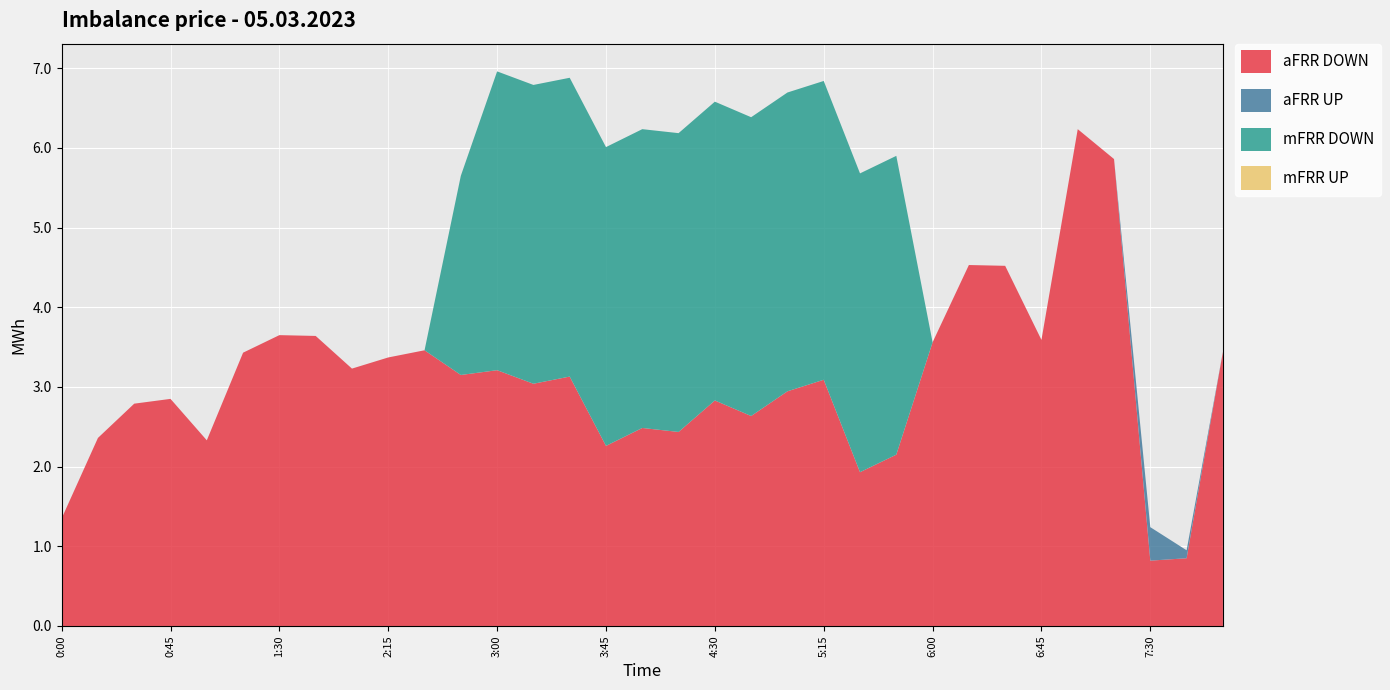

Reading left to right, extract all data points from this chart.

aFRR DOWN: 0:00=1.4	0:15=2.4	0:30=2.8	0:45=2.9	1:00=2.3	1:15=3.4	1:30=3.6	1:45=3.6	2:00=3.2	2:15=3.4	2:30=3.5	2:45=3.1	3:00=3.2	3:15=3.0	3:30=3.1	3:45=2.3	4:00=2.5	4:15=2.4	4:30=2.8	4:45=2.6	5:00=2.9	5:15=3.1	5:30=1.9	5:45=2.1	6:00=3.6	6:15=4.5	6:30=4.5	6:45=3.6	7:00=6.2	7:15=5.9	7:30=0.8	7:45=0.8	8:00=3.4
aFRR UP: 0:00=0.0	0:15=0.0	0:30=0.0	0:45=0.0	1:00=0.0	1:15=0.0	1:30=0.0	1:45=0.0	2:00=0.0	2:15=0.0	2:30=0.0	2:45=0.0	3:00=0.0	3:15=0.0	3:30=0.0	3:45=0.0	4:00=0.0	4:15=0.0	4:30=0.0	4:45=0.0	5:00=0.0	5:15=0.0	5:30=0.0	5:45=0.0	6:00=0.0	6:15=0.0	6:30=0.0	6:45=0.0	7:00=0.0	7:15=0.0	7:30=0.4	7:45=0.1	8:00=0.0
mFRR DOWN: 0:00=0.0	0:15=0.0	0:30=0.0	0:45=0.0	1:00=0.0	1:15=0.0	1:30=0.0	1:45=0.0	2:00=0.0	2:15=0.0	2:30=0.0	2:45=2.5	3:00=3.8	3:15=3.8	3:30=3.8	3:45=3.8	4:00=3.8	4:15=3.8	4:30=3.8	4:45=3.8	5:00=3.8	5:15=3.8	5:30=3.8	5:45=3.8	6:00=0.0	6:15=0.0	6:30=0.0	6:45=0.0	7:00=0.0	7:15=0.0	7:30=0.0	7:45=0.0	8:00=0.0
mFRR UP: 0:00=0.0	0:15=0.0	0:30=0.0	0:45=0.0	1:00=0.0	1:15=0.0	1:30=0.0	1:45=0.0	2:00=0.0	2:15=0.0	2:30=0.0	2:45=0.0	3:00=0.0	3:15=0.0	3:30=0.0	3:45=0.0	4:00=0.0	4:15=0.0	4:30=0.0	4:45=0.0	5:00=0.0	5:15=0.0	5:30=0.0	5:45=0.0	6:00=0.0	6:15=0.0	6:30=0.0	6:45=0.0	7:00=0.0	7:15=0.0	7:30=0.0	7:45=0.0	8:00=0.0